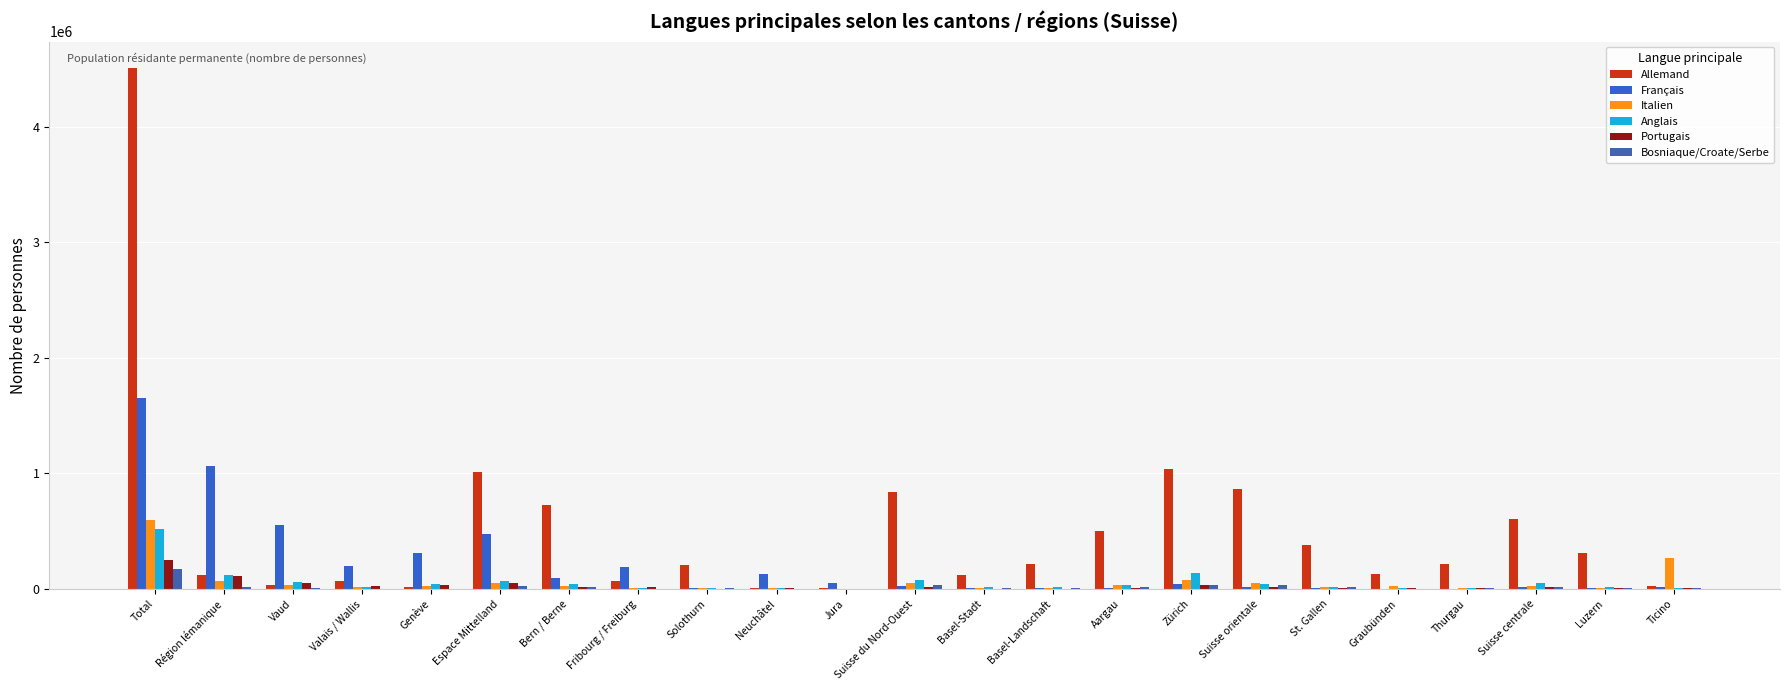

Count the number of data series in this chart.

6